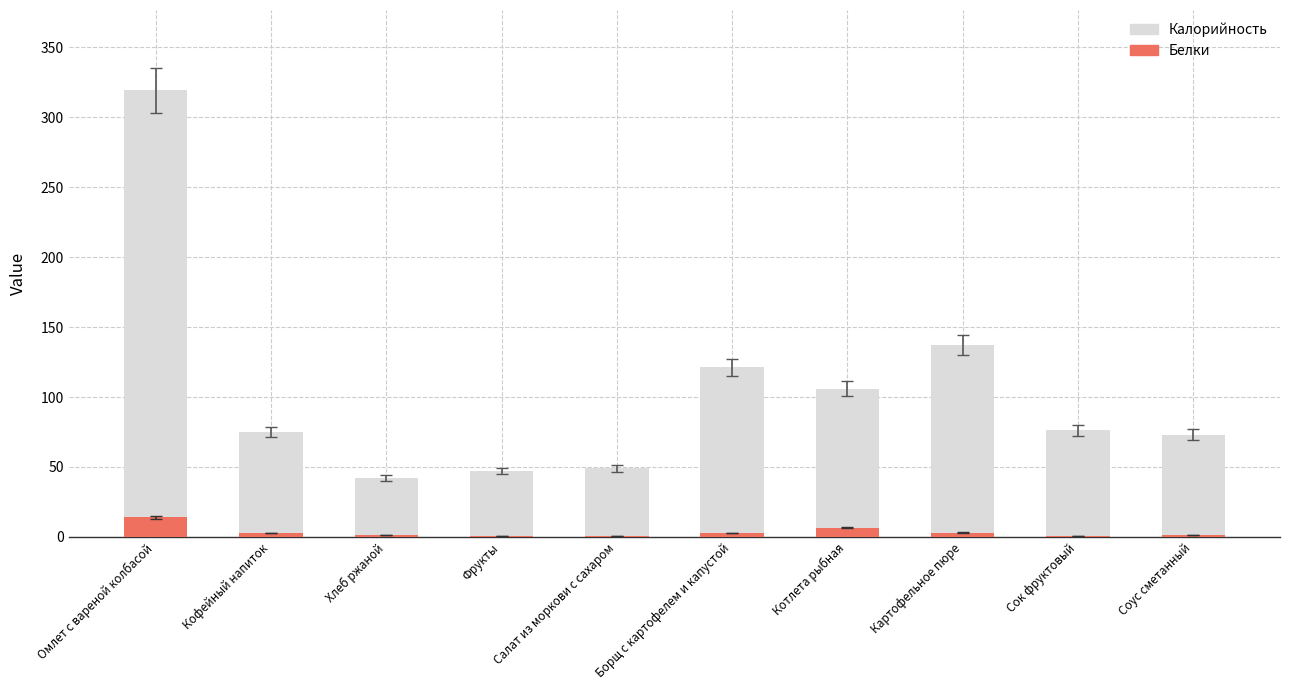

Where is Белки nearest to the value 7?

Котлета рыбная